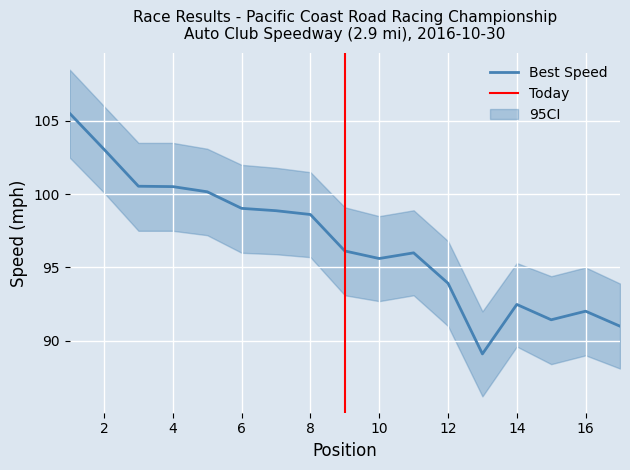

What is the difference between the second highest and second lowest values in the Best Speed series?

12.1